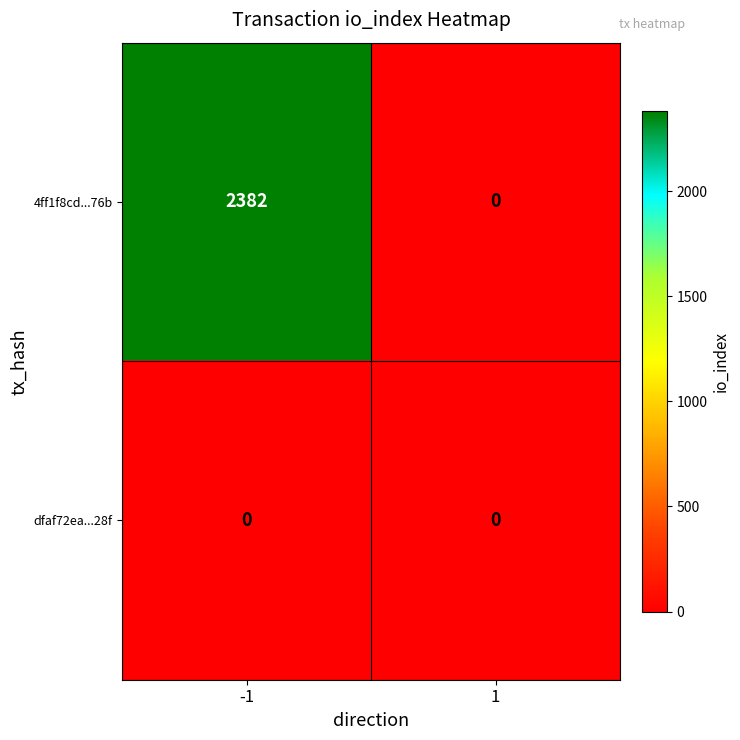

What is the difference between the maximum and minimum values in the 4ff1f8cd...76b series?

2382